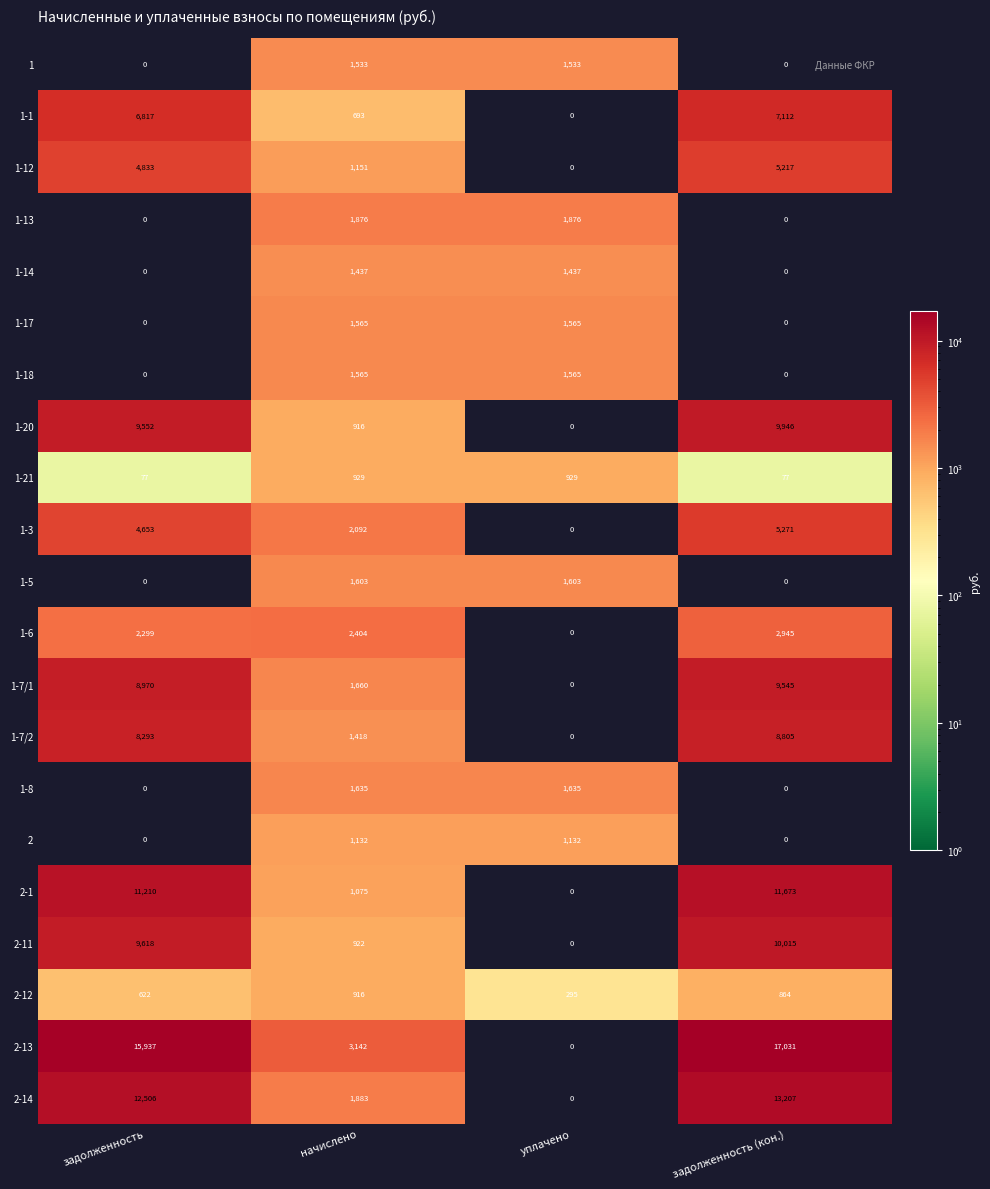

At which category is the sum across all series the highest?

задолженность (кон.)